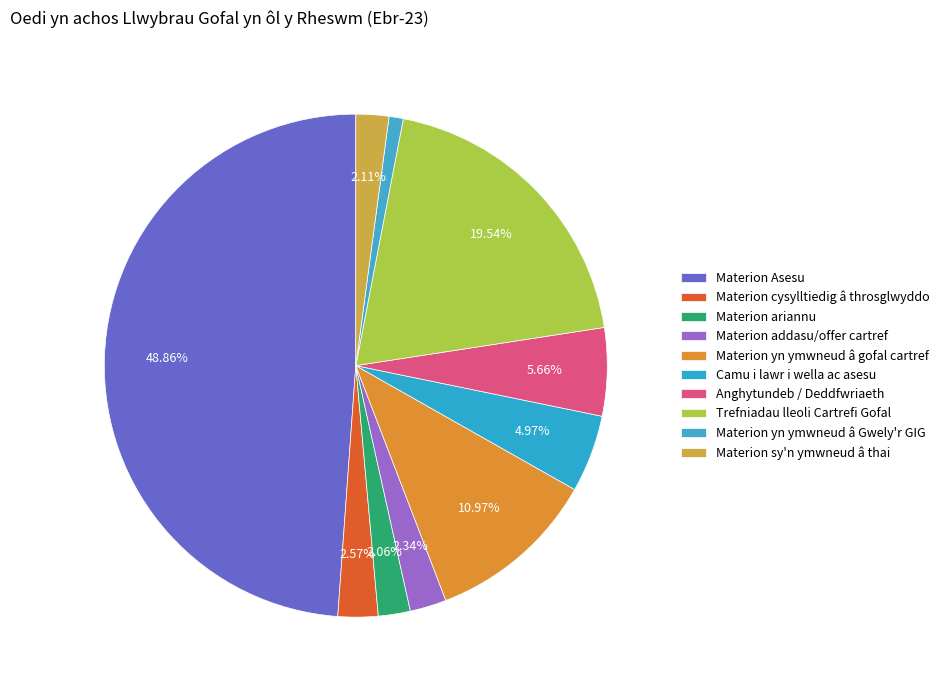

To the nearest percent, what is the combined percentage of Trefniadau lleoli Cartrefi Gofal and Materion yn ymwneud â gofal cartref?

31%